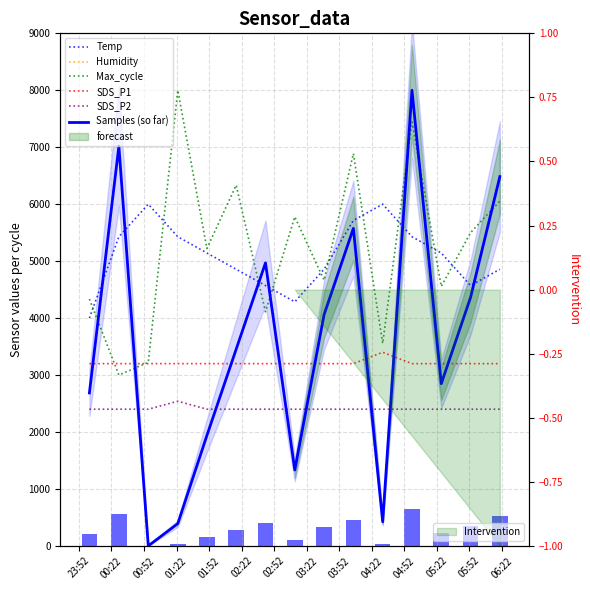

Which series has the largest total across all categories?

Max_cycle